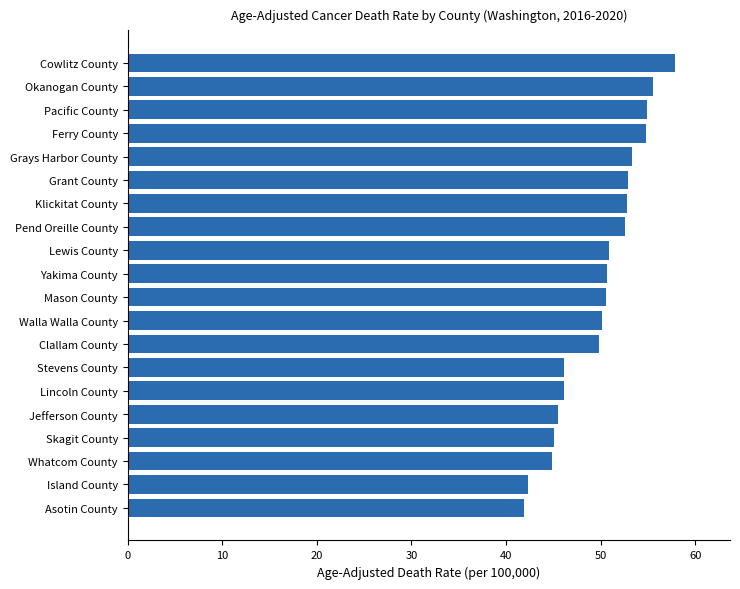

The chart shows a value of 46.1 at Lincoln County. True or false?

True